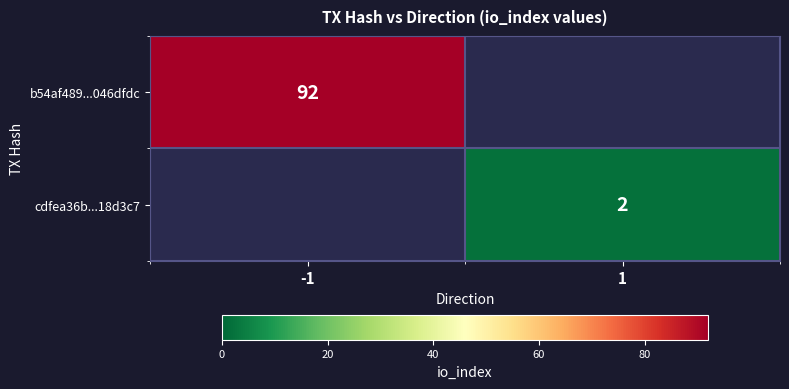

The b54af489...046dfdc series shows 92 at -1. True or false?

True